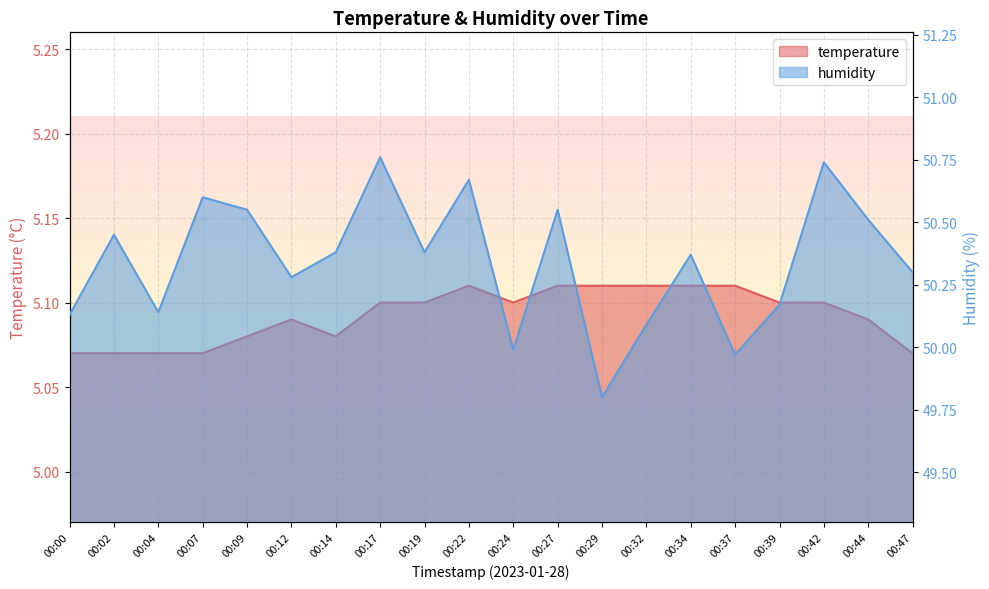

Rank the series by their average value, from lowest to highest.

temperature, humidity